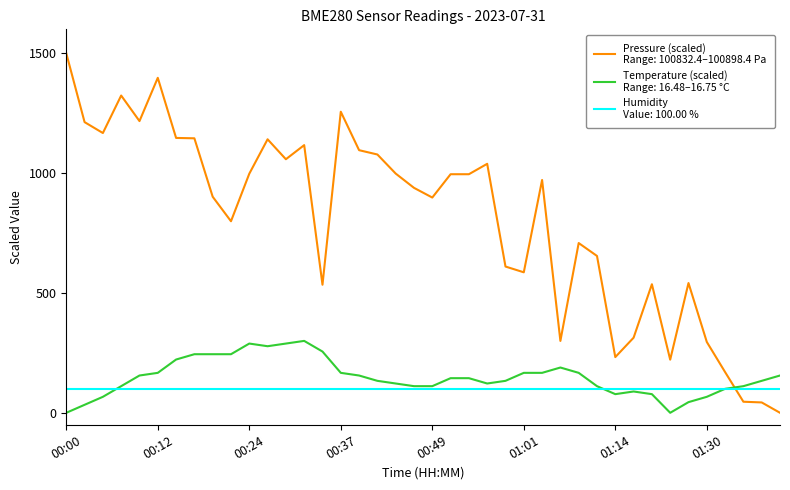

How many series are shown in this chart?

3